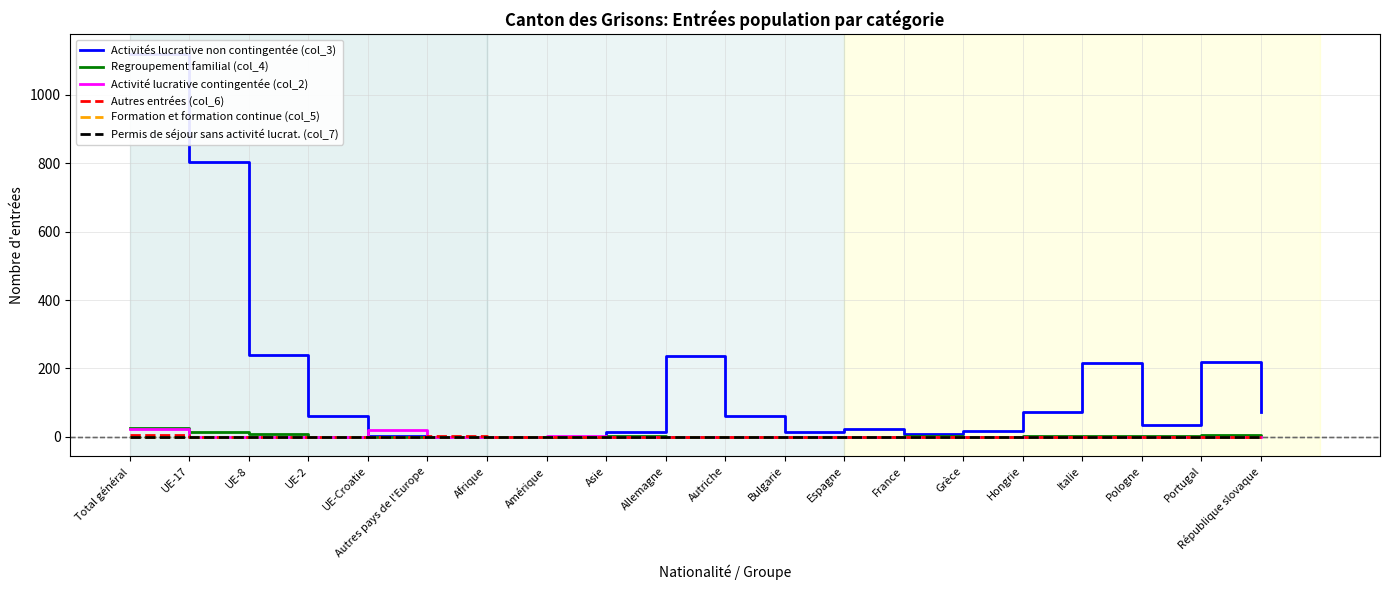

At how many categories does at least one series exceed 523?

2